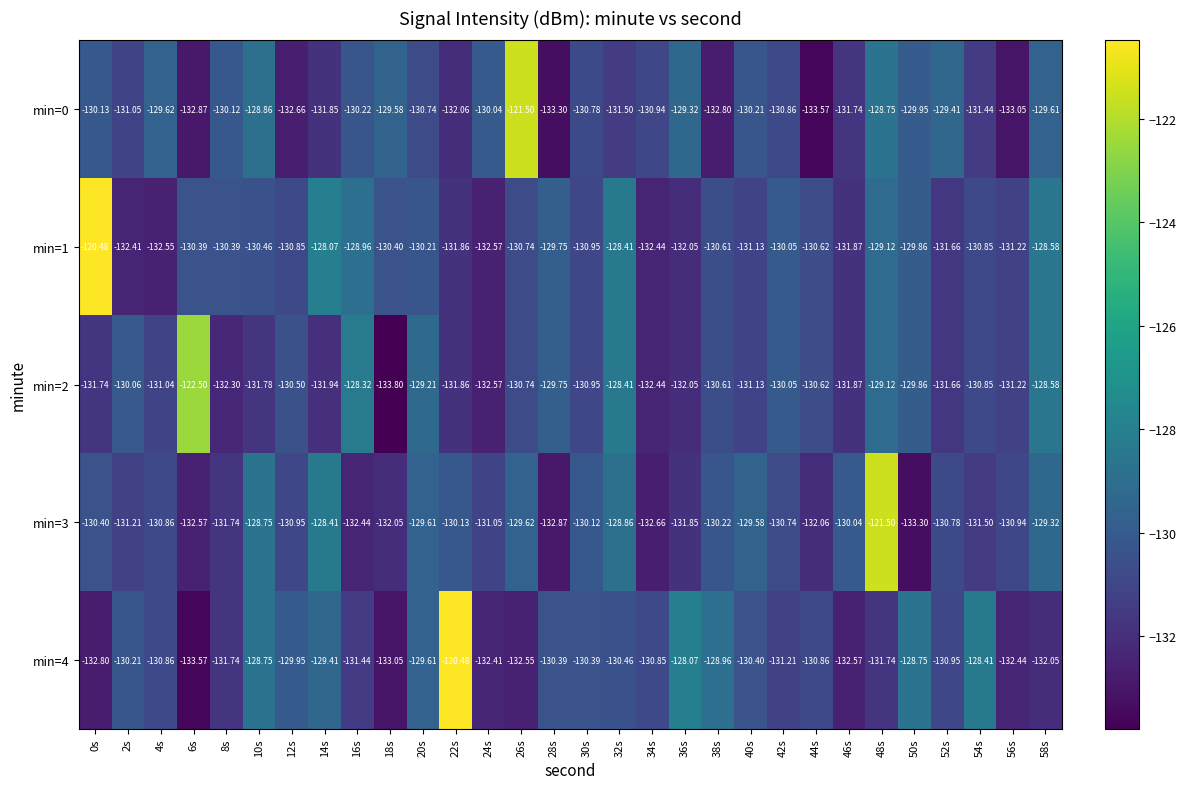

Is the value of min=2 at 36s greater than the value of min=0 at 28s?

Yes